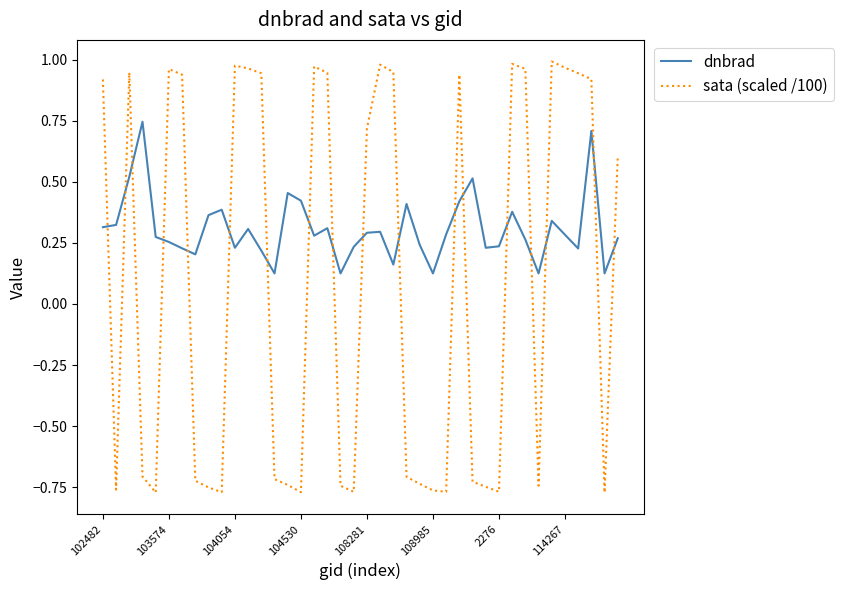

List the series in order of their overall mean, lowest first.

sata (scaled /100), dnbrad